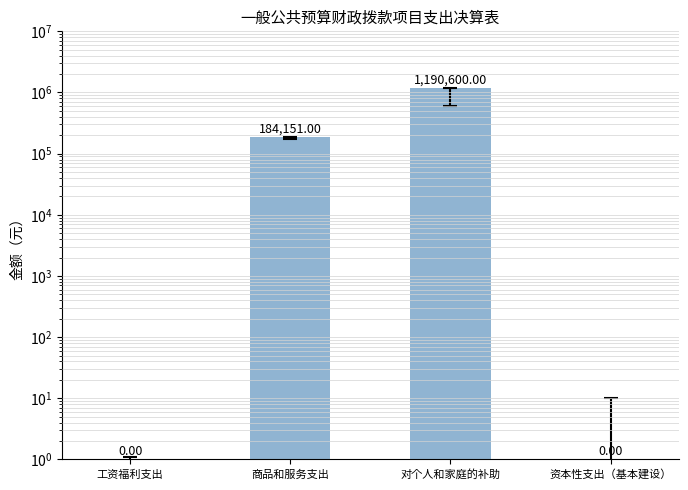

How many bars are there in total?

4